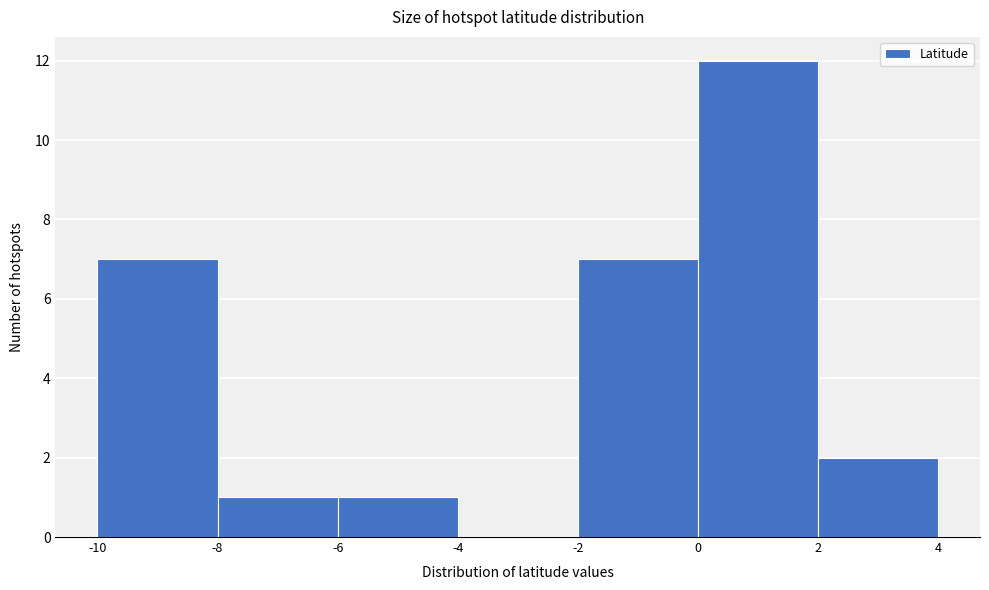

Reading left to right, transcribe this chart: for each bar, give the range it covers on the x-axis and its height. The values are not printed on the chart, so give them approximately, as read against the axis.

-10 to -8: 7
-8 to -6: 1
-6 to -4: 1
-4 to -2: 0
-2 to 0: 7
0 to 2: 12
2 to 4: 2